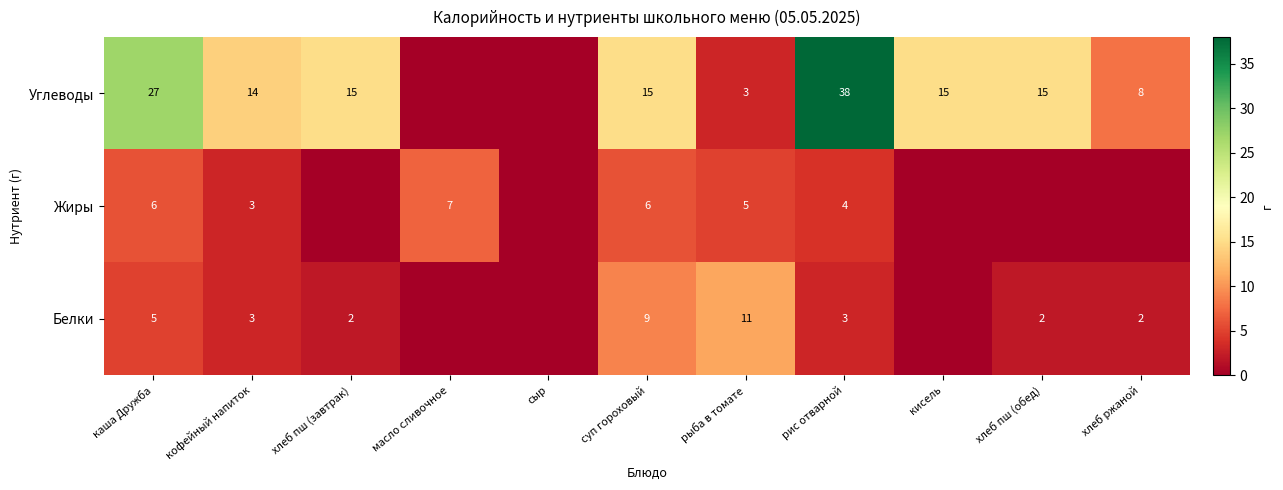

What is the difference between the Белки values at хлеб пш (завтрак) and рыба в томате?

9